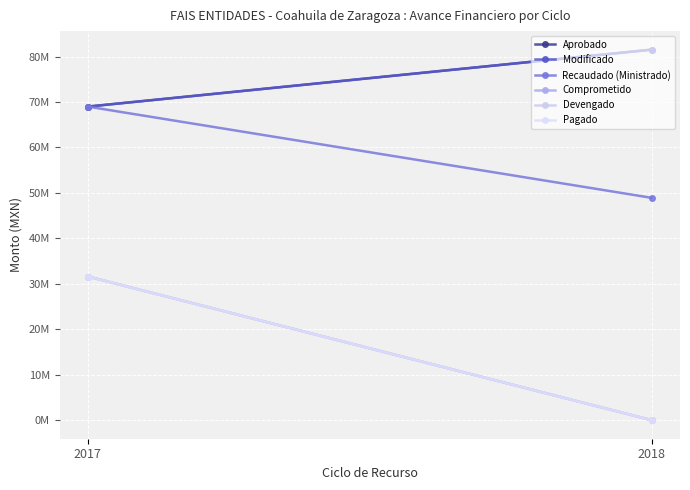

True or false: Devengado has a value of 15191552.3 at 2017.

False